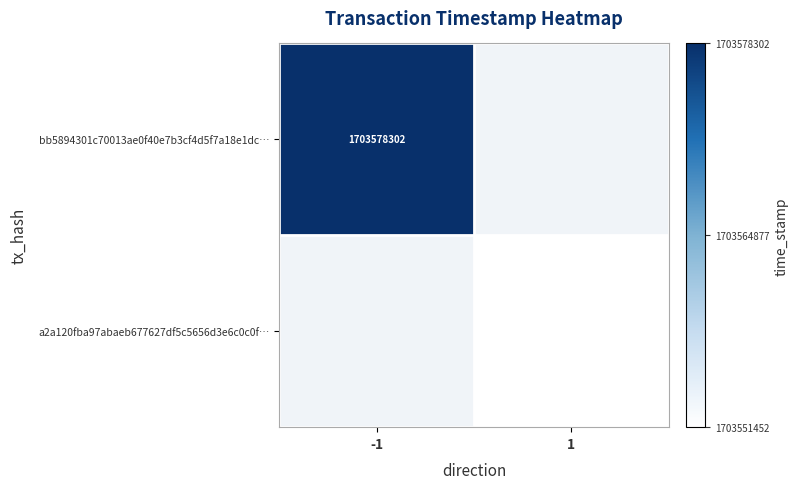

The value of bb5894301c70013ae0f40e7b3cf4d5f7a18e1dc… at -1 is 1703578302. True or false?

True